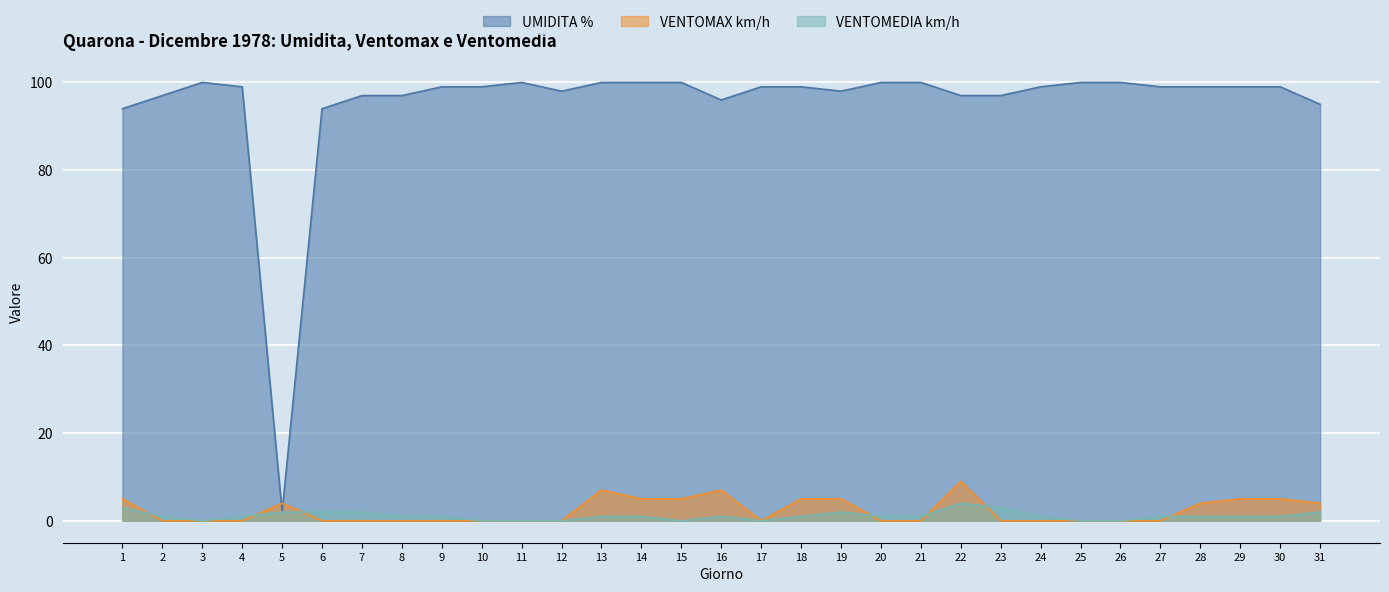

Does the chart display data point markers on the line(s)?

No